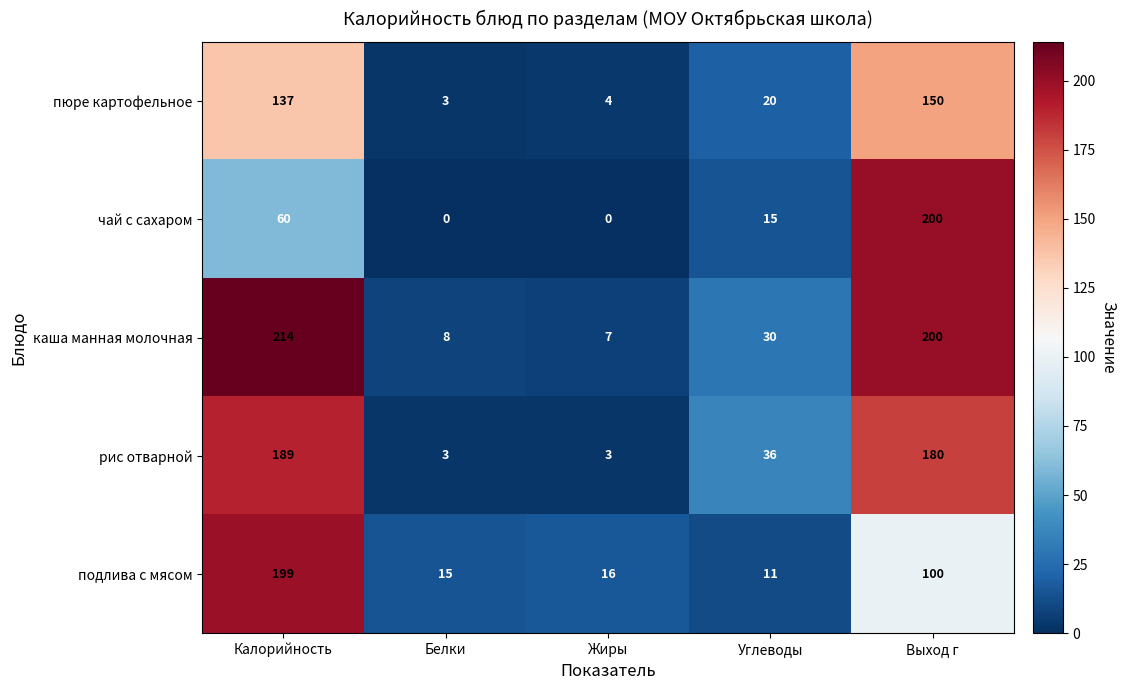

Which series changed the most between Жиры and Углеводы?

рис отварной